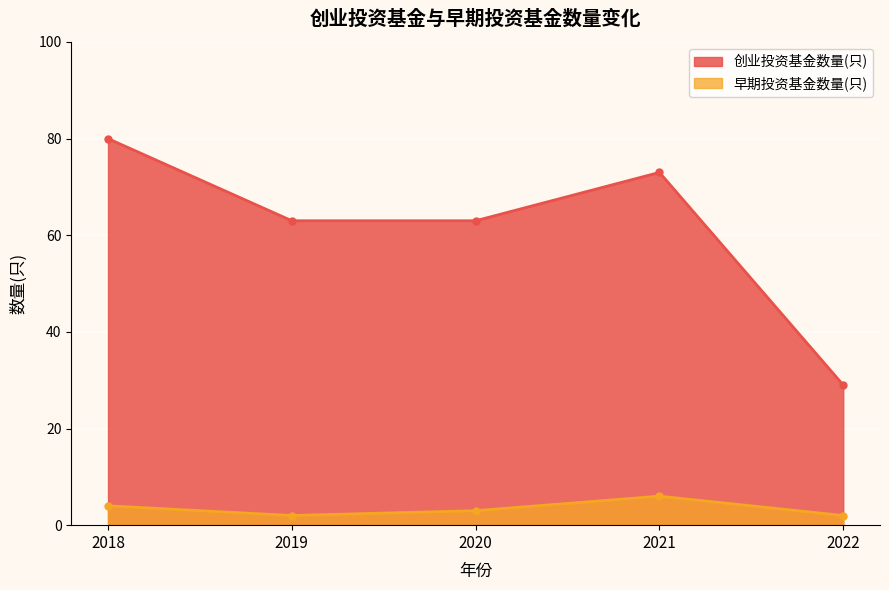

Reading left to right, list all the values displayed in this chart.

创业投资基金数量(只): 2018=80	2019=63	2020=63	2021=73	2022=29
早期投资基金数量(只): 2018=4	2019=2	2020=3	2021=6	2022=2